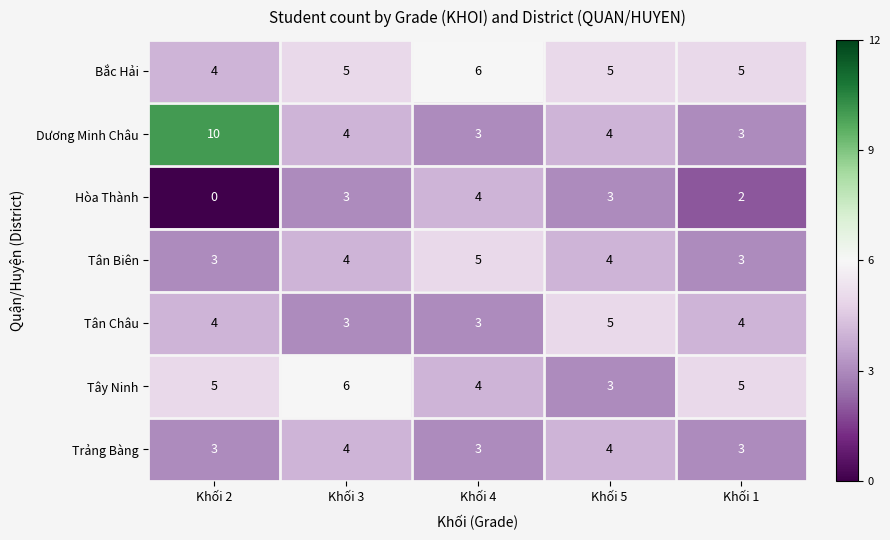

What is the spread (max minus min) of values at Khối 3?

3